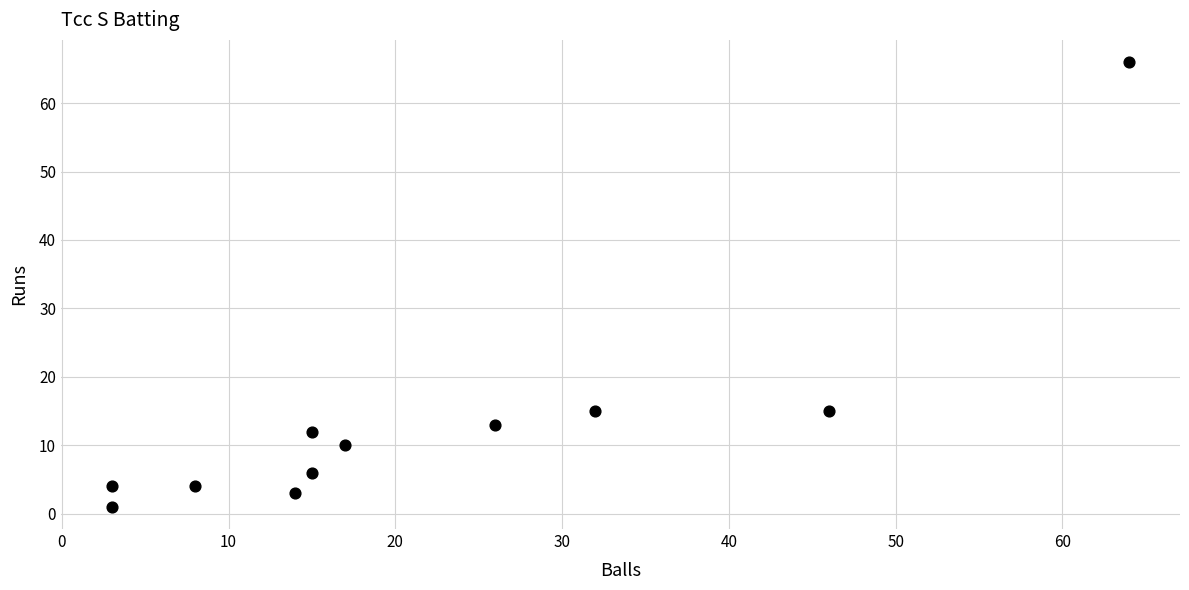

What is the average Y value?

14